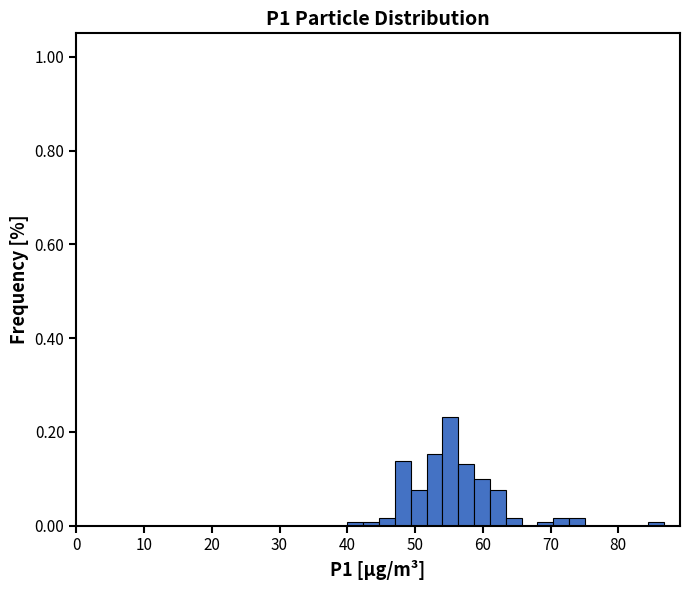

Read against the x-axis, roughly where is the centre of the tallest bar?

55